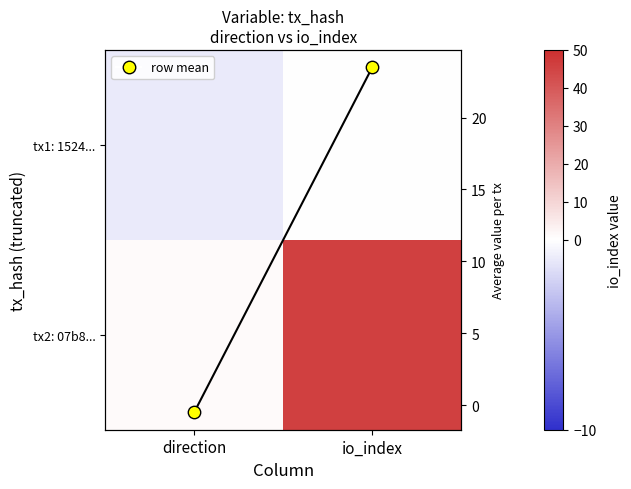

Read the tx1: 1524... value at direction.

-1.0